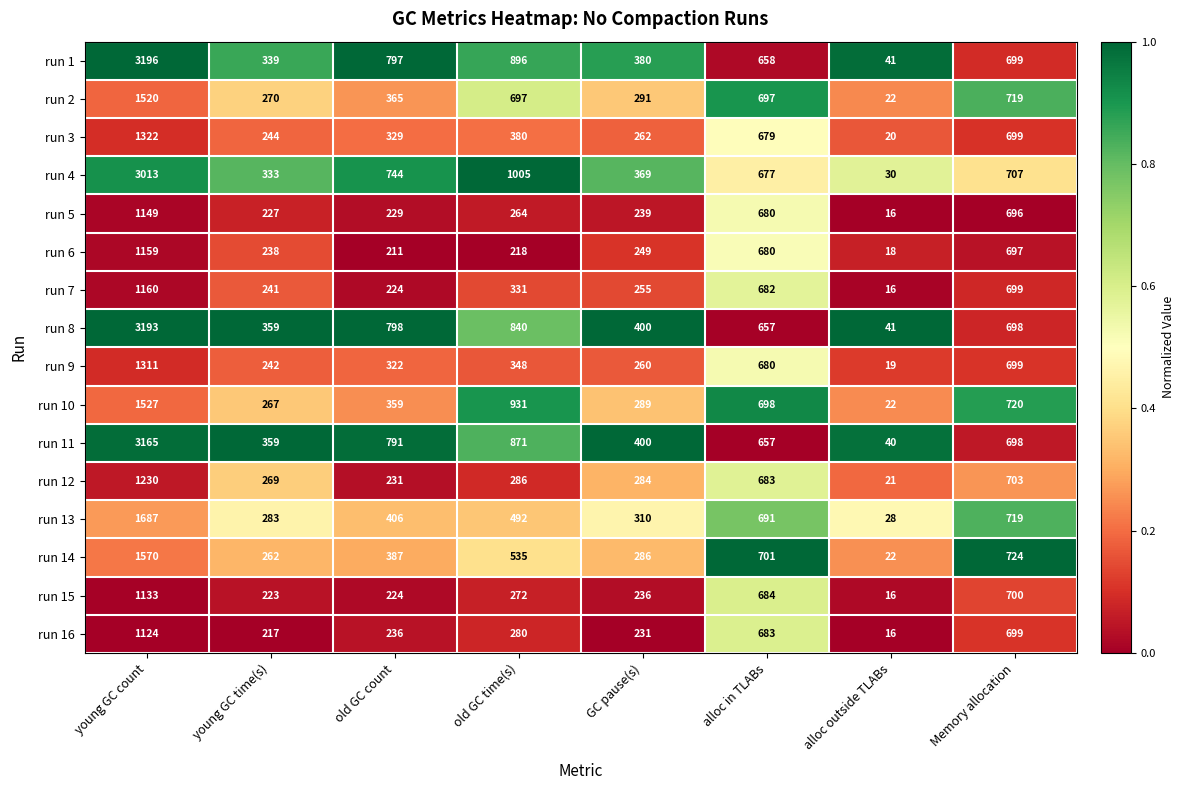

The value of run 13 at young GC count is 1113. True or false?

False